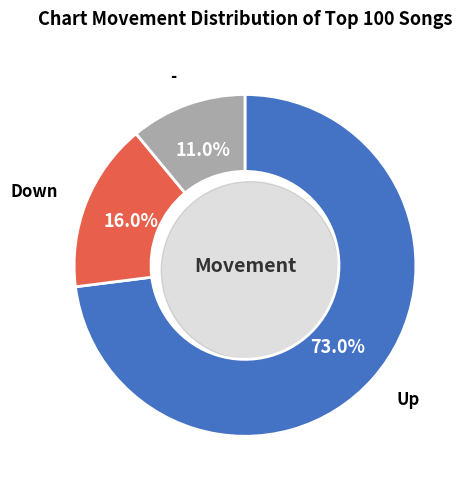

How many segments does this pie chart have?

3